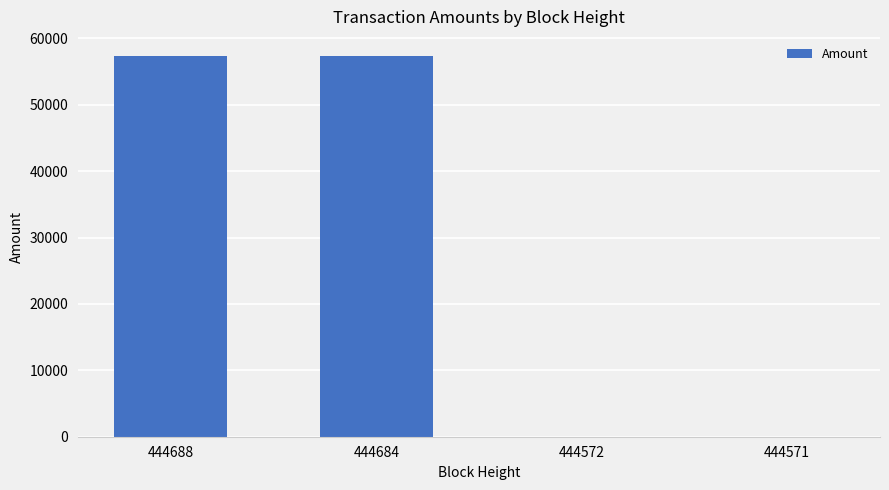

What is the sum of all values?

114695.6